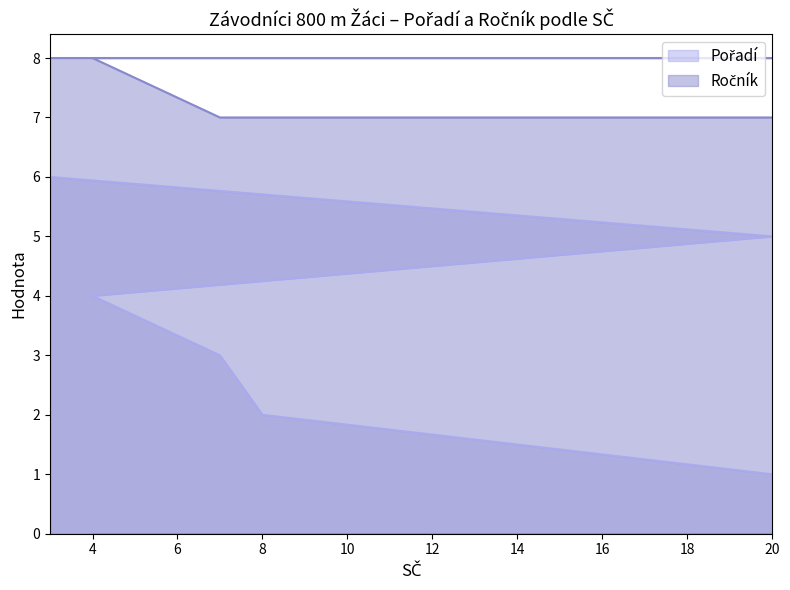

At which label does Pořadí first exceed 4?

20